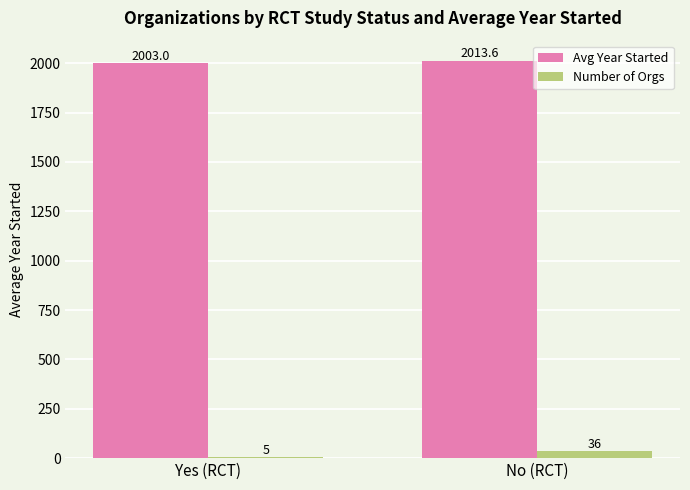

What is the maximum value for Avg Year Started?

2013.6